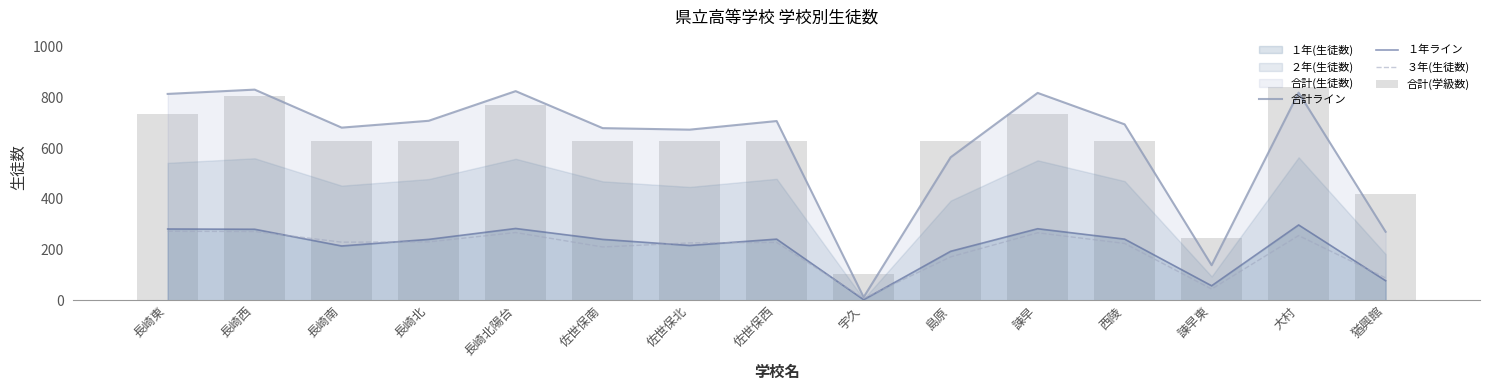

What position from the left is 島原?

10